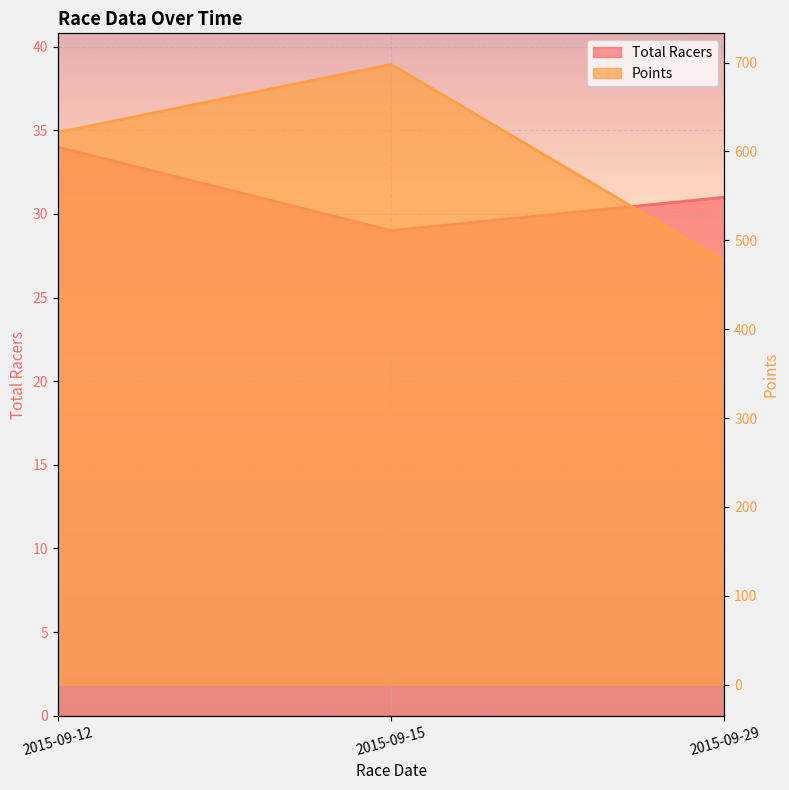

How many data points does each series have?

3